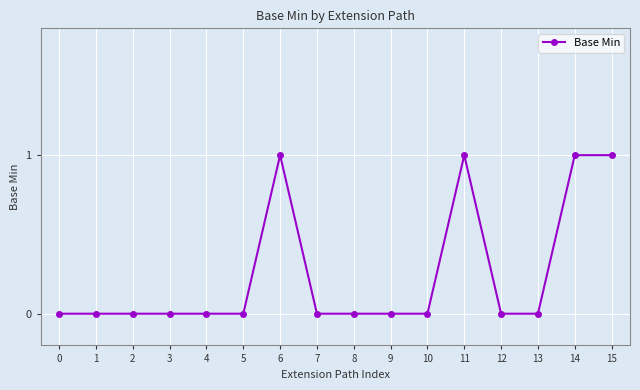

The chart shows a value of 0 at 3. True or false?

True